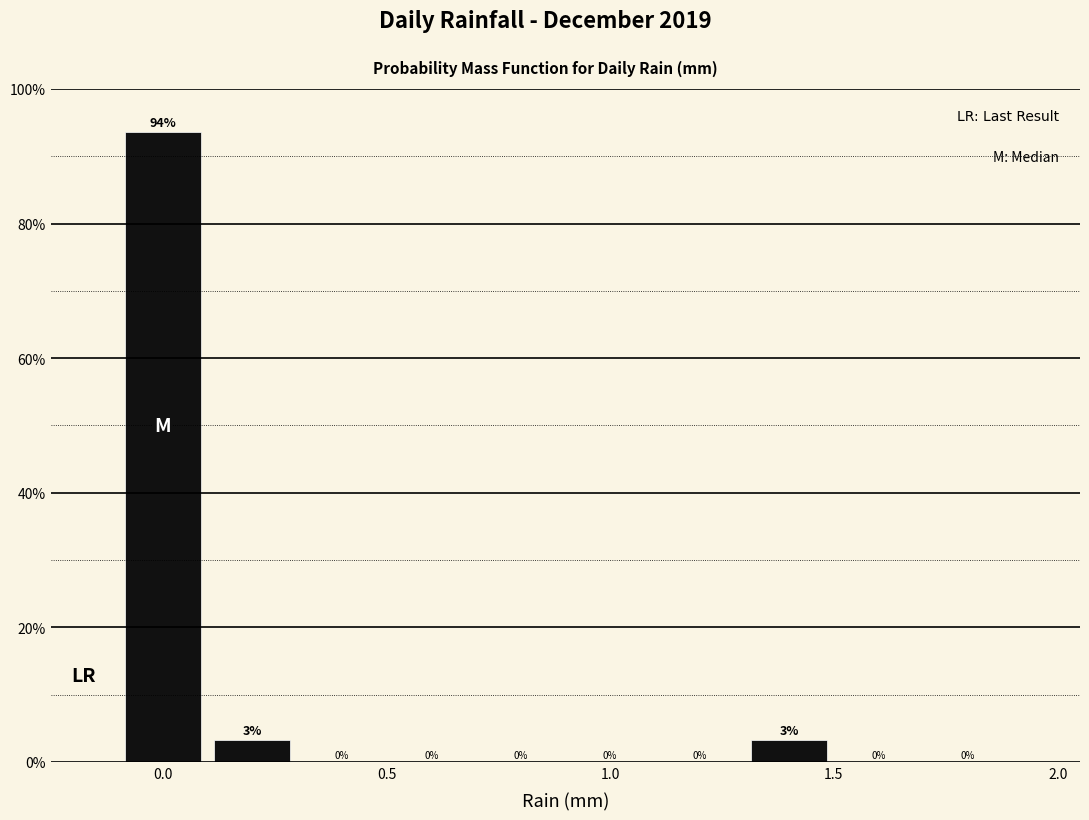

Over which range of the x-axis is the bar tallest?

-0.1 to 0.1